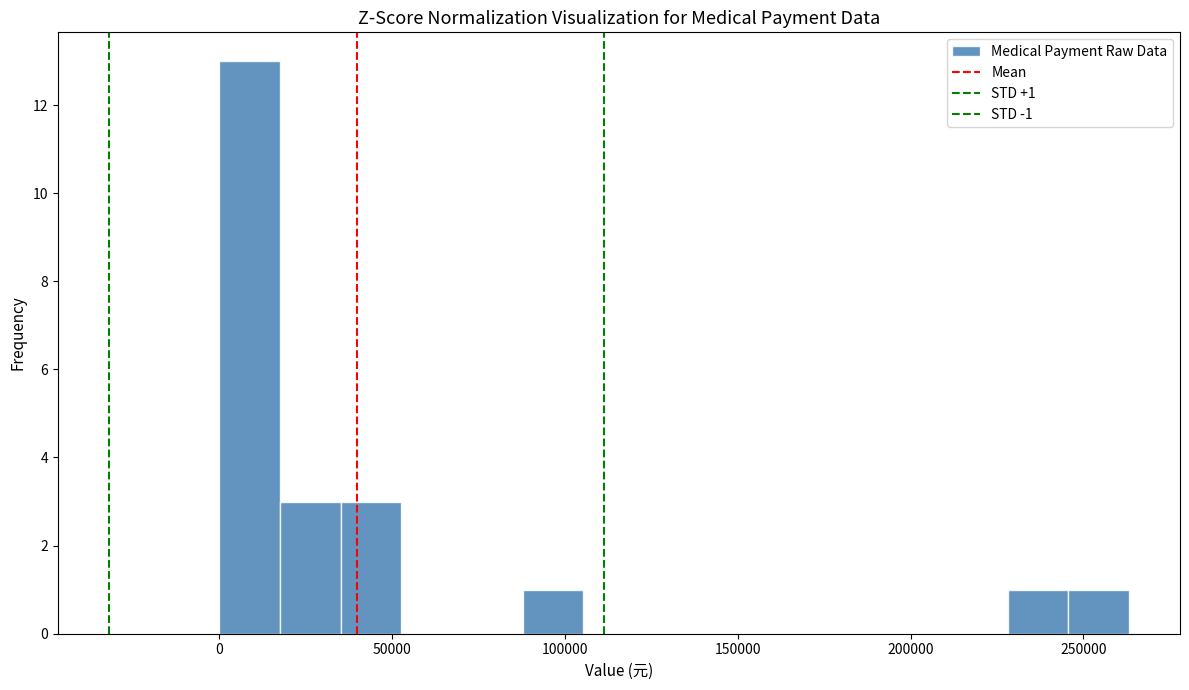

Read against the x-axis, roughly where is the centre of the tallest bar?

10000